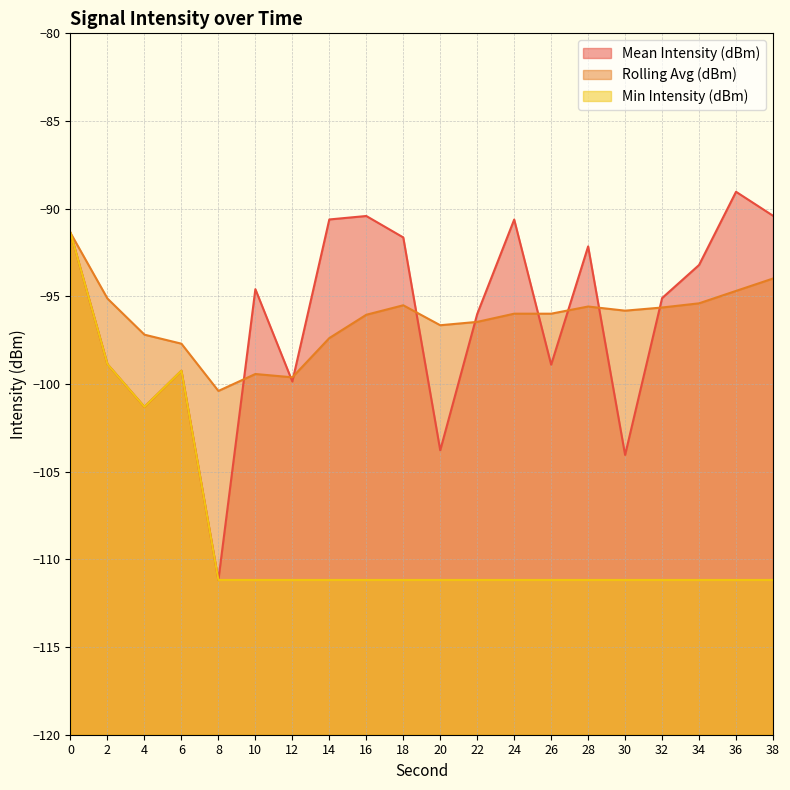

True or false: Min Intensity (dBm) and Rolling Avg (dBm) cross at least once.

False